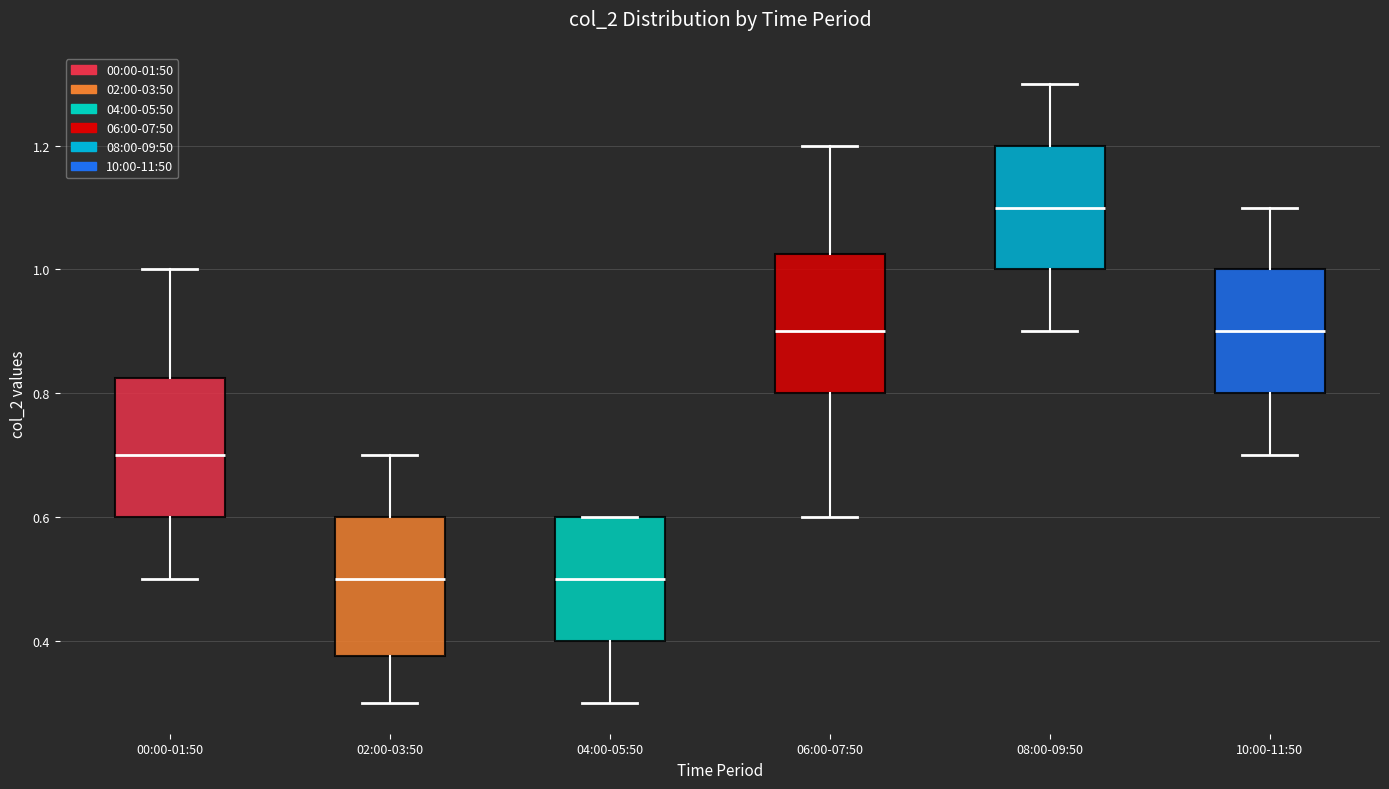

Reading left to right, transcribe this box plot: for each box, give where its median line is, the range the box spans, and where its two whiskers end, as read against the y-axis. The values are not printed on the chart, so give them approximately, as read against the axis.

00:00-01:50: median 0.70, box 0.60 to 0.82, whiskers 0.50 to 1.00
02:00-03:50: median 0.50, box 0.38 to 0.60, whiskers 0.30 to 0.70
04:00-05:50: median 0.50, box 0.40 to 0.60, whiskers 0.30 to 0.60
06:00-07:50: median 0.90, box 0.80 to 1.02, whiskers 0.60 to 1.20
08:00-09:50: median 1.10, box 1.00 to 1.20, whiskers 0.90 to 1.30
10:00-11:50: median 0.90, box 0.80 to 1.00, whiskers 0.70 to 1.10